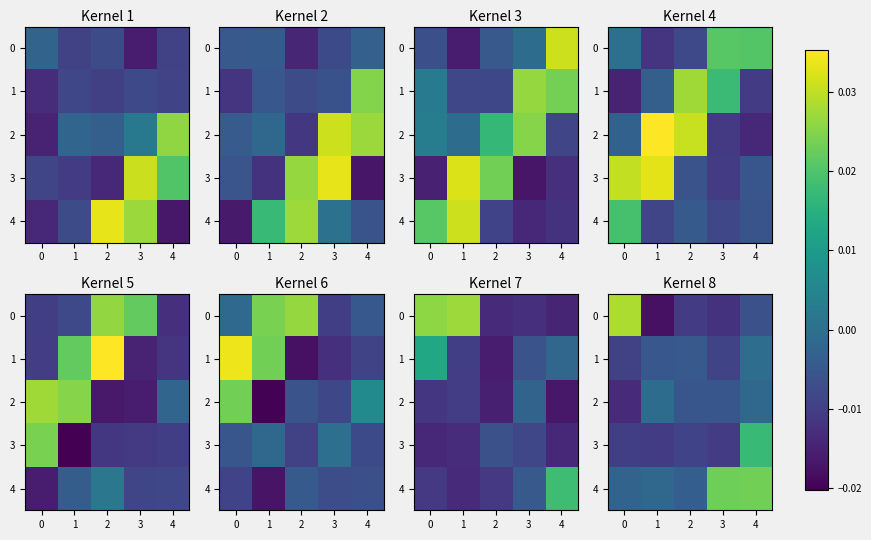

Which series changed the most between 2 and 3?

4